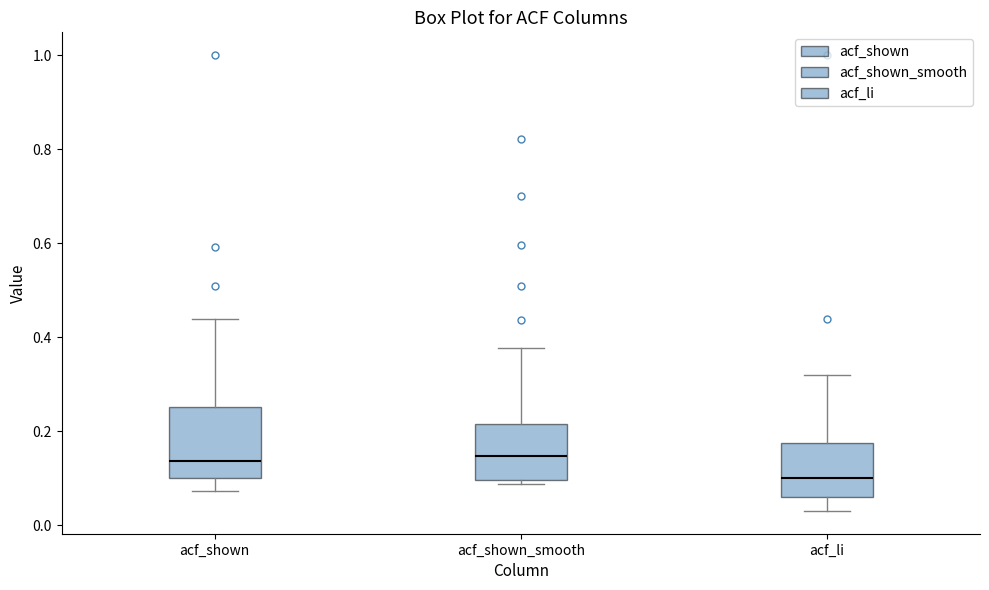

Reading left to right, transcribe this box plot: for each box, give where its median line is, the range the box spans, and where its two whiskers end, as read against the y-axis. The values are not printed on the chart, so give them approximately, as read against the axis.

acf_shown: median 0.14, box 0.10 to 0.26, whiskers 0.08 to 0.44
acf_shown_smooth: median 0.14, box 0.10 to 0.22, whiskers 0.08 to 0.38
acf_li: median 0.10, box 0.06 to 0.18, whiskers 0.04 to 0.32